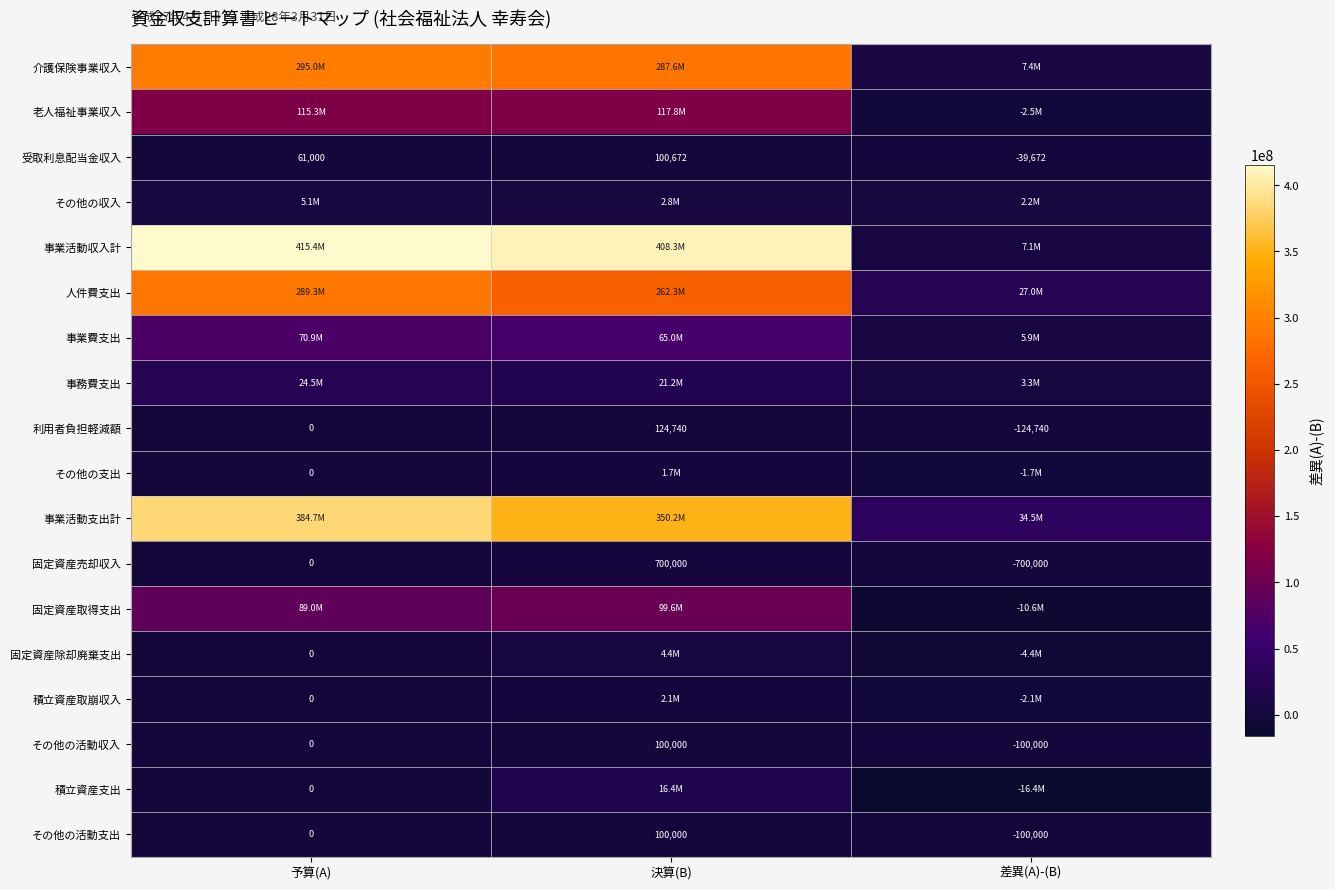

Read the 受取利息配当金収入 value at 決算(B).

100672